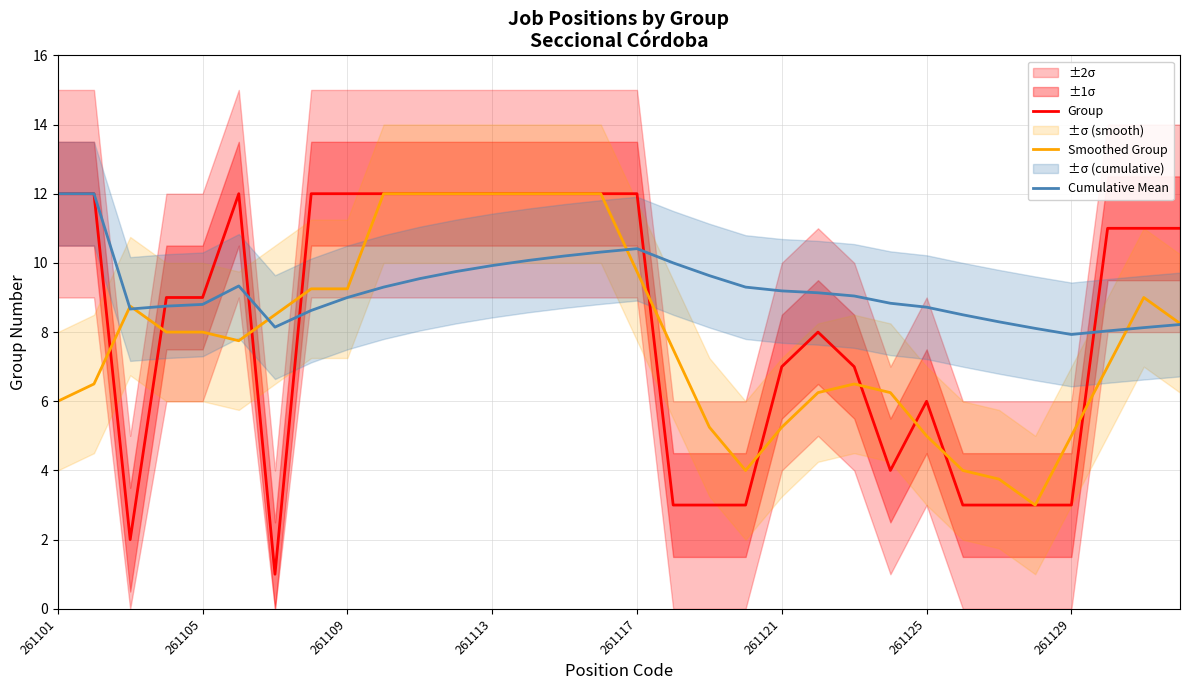

Is it true that Cumulative Mean equals 15.9 at 261121?

False